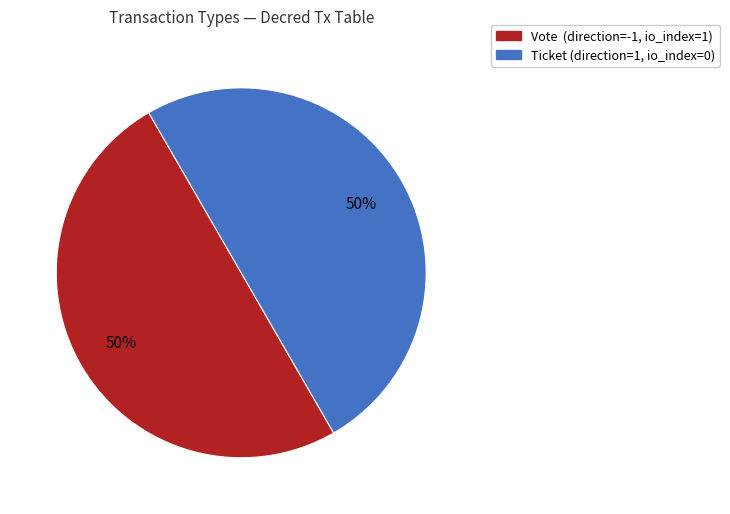

How many segments does this pie chart have?

2